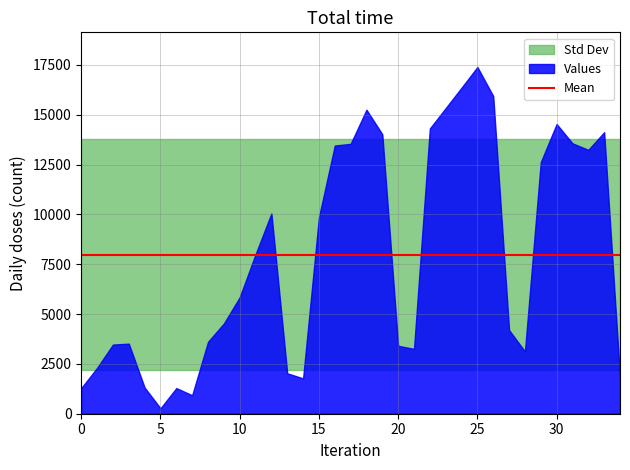

Is it true that the value at 2 is 3470?

True